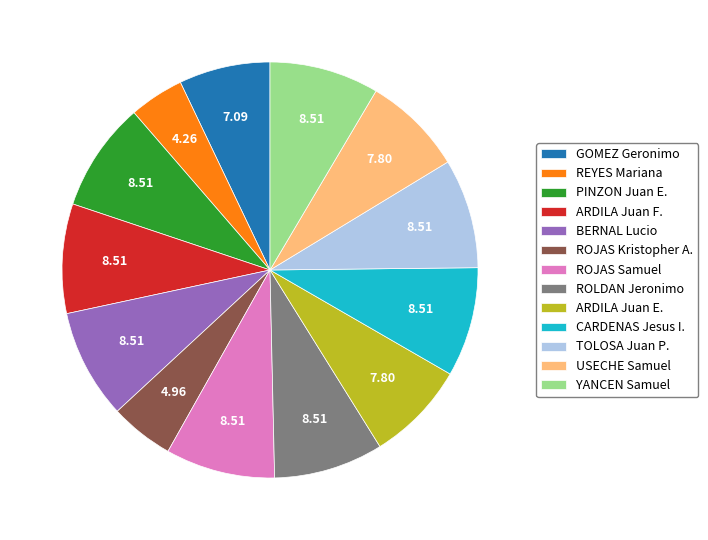

Approximately how many times larger is the value at CARDENAS Jesus I. compared to PINZON Juan E.?

1.0